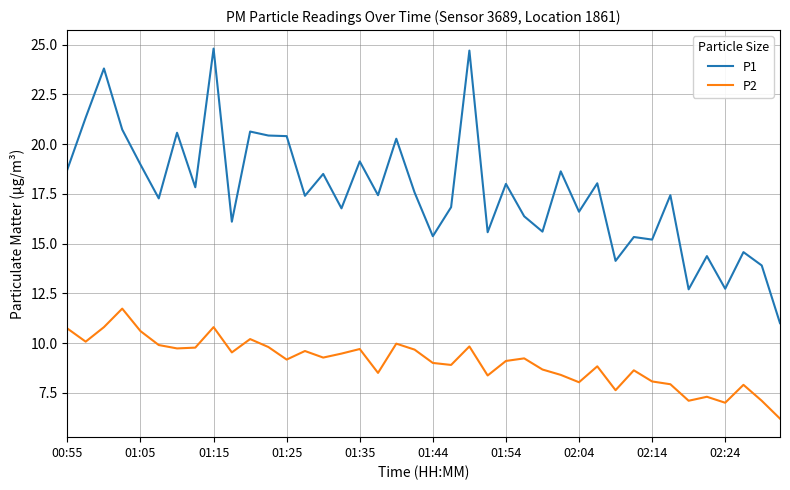

True or false: P2 and P1 cross at least once.

False